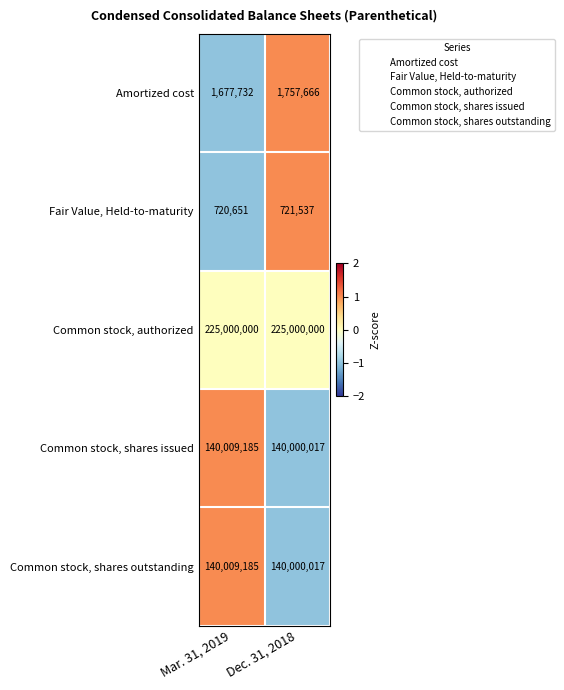

What is the maximum value for Amortized cost?

1757666